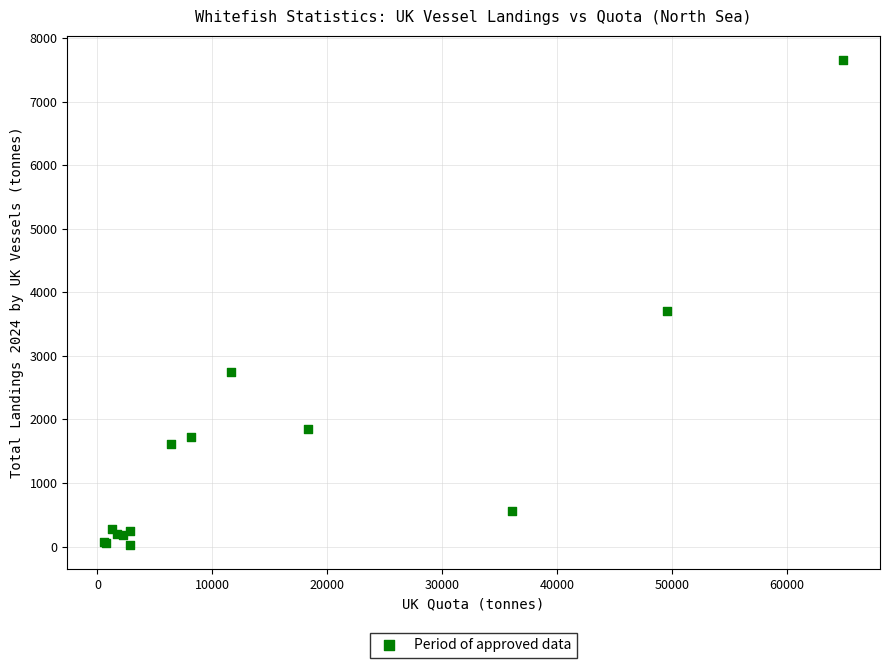

What Y value in the scatter plot is closest to 3841?

3703.8